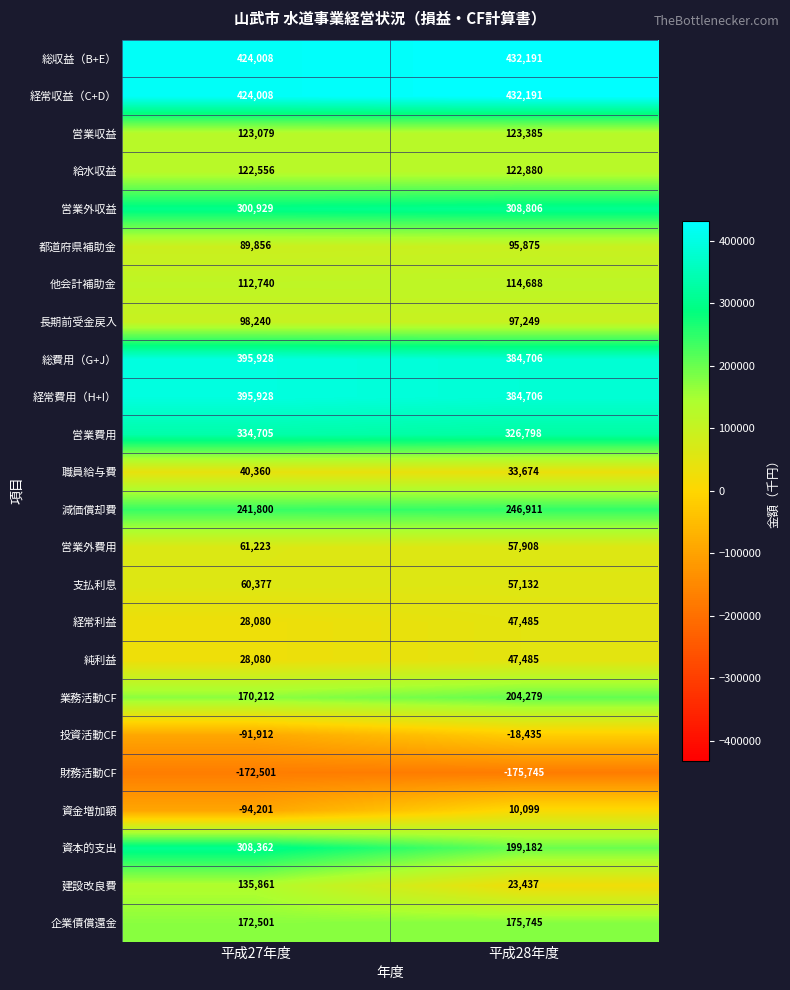

Which series changed the most between 平成27年度 and 平成28年度?

建設改良費